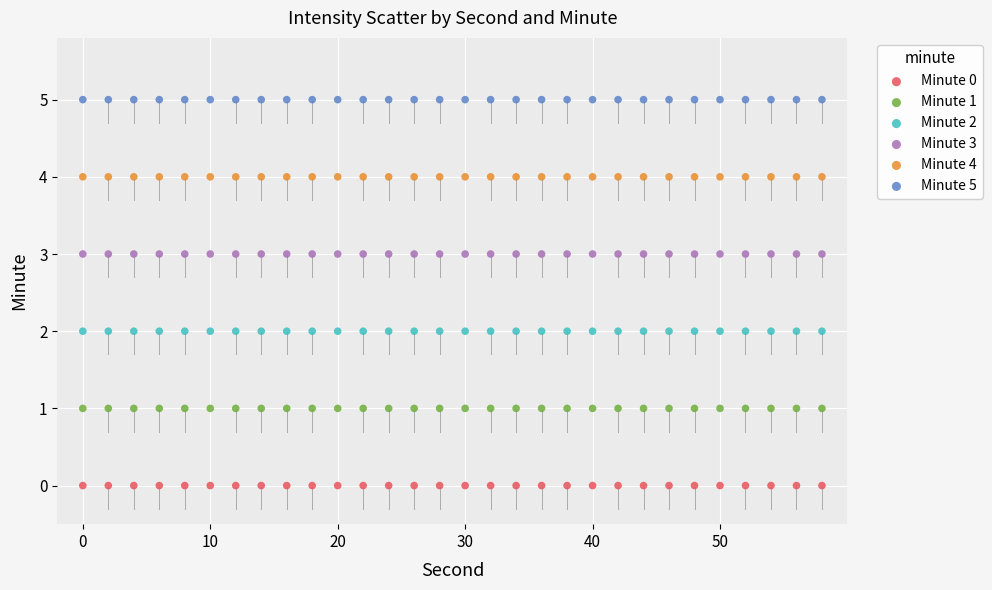

Which series reaches the minimum Y coordinate?

Minute 0